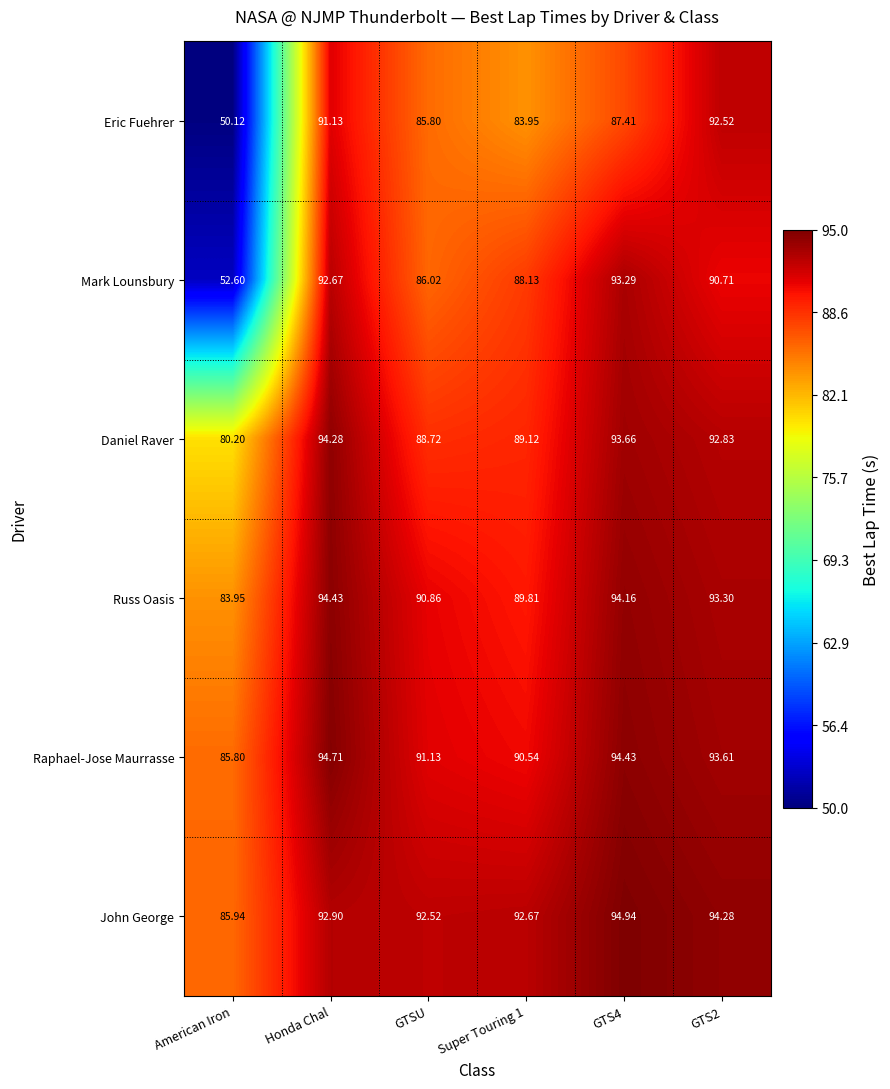

At which category is the sum across all series the highest?

Honda Chal